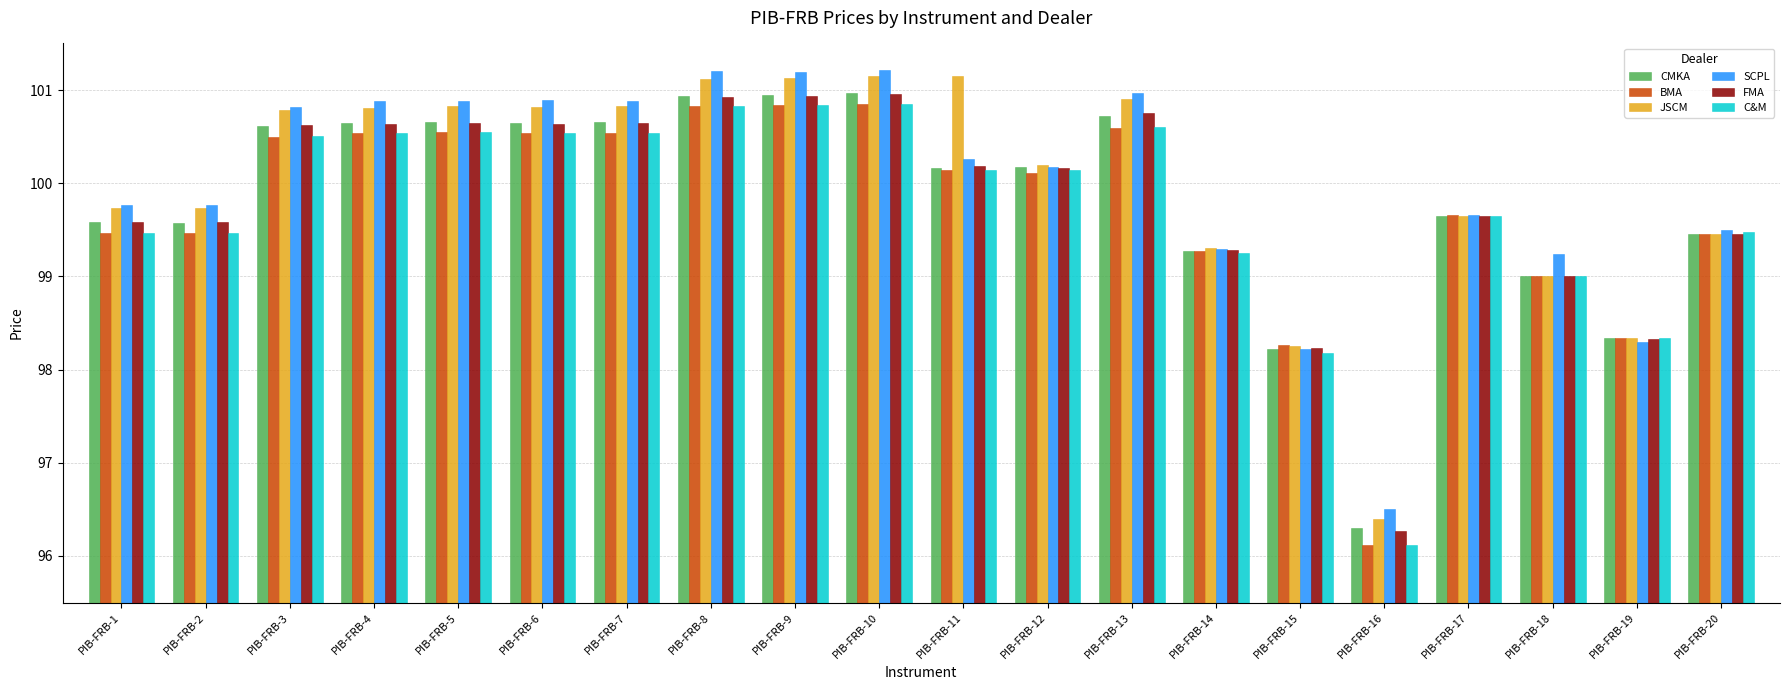

What is the difference between the second highest and second lowest values in the BMA series?

2.6